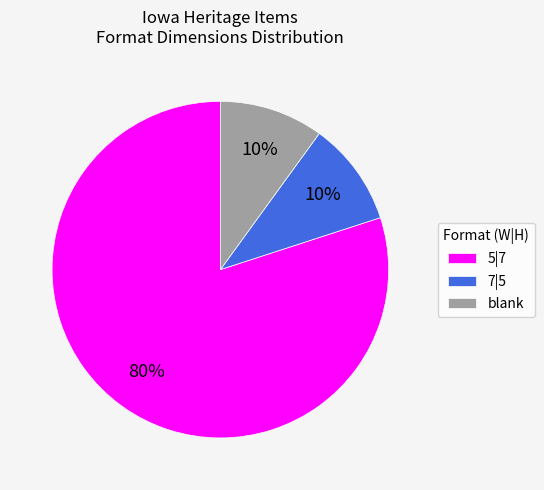

To the nearest percent, what is the difference between the largest and smallest slice percentages?

70%